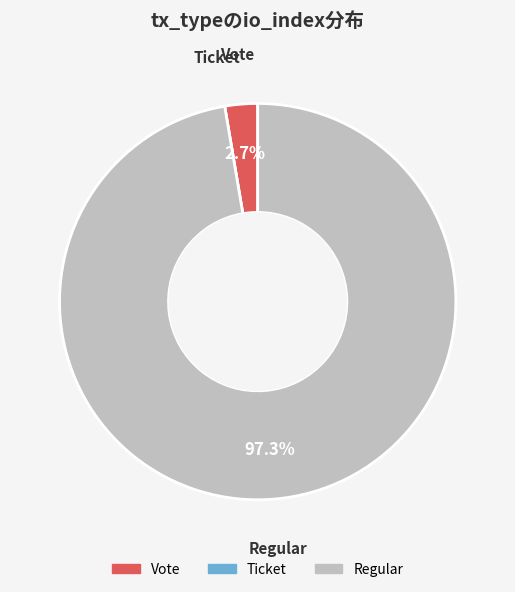

What percentage is the Vote slice, to the nearest percent?

3%